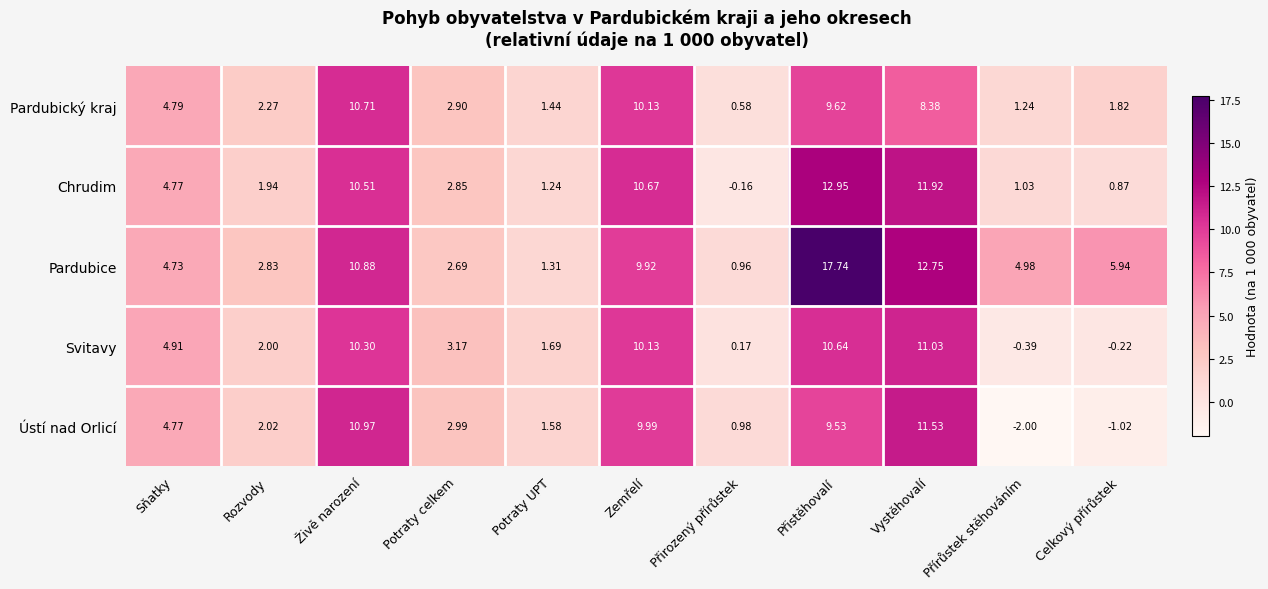

Which series has the largest range (max minus min)?

Pardubice